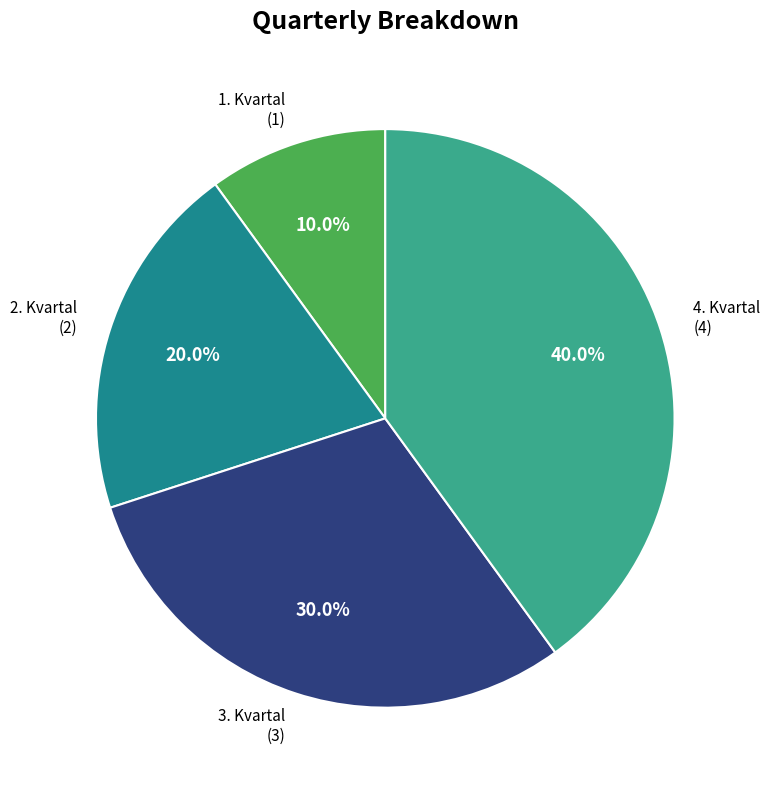

Rank the categories by value from lowest to highest.

1. Kvartal, 2. Kvartal, 3. Kvartal, 4. Kvartal